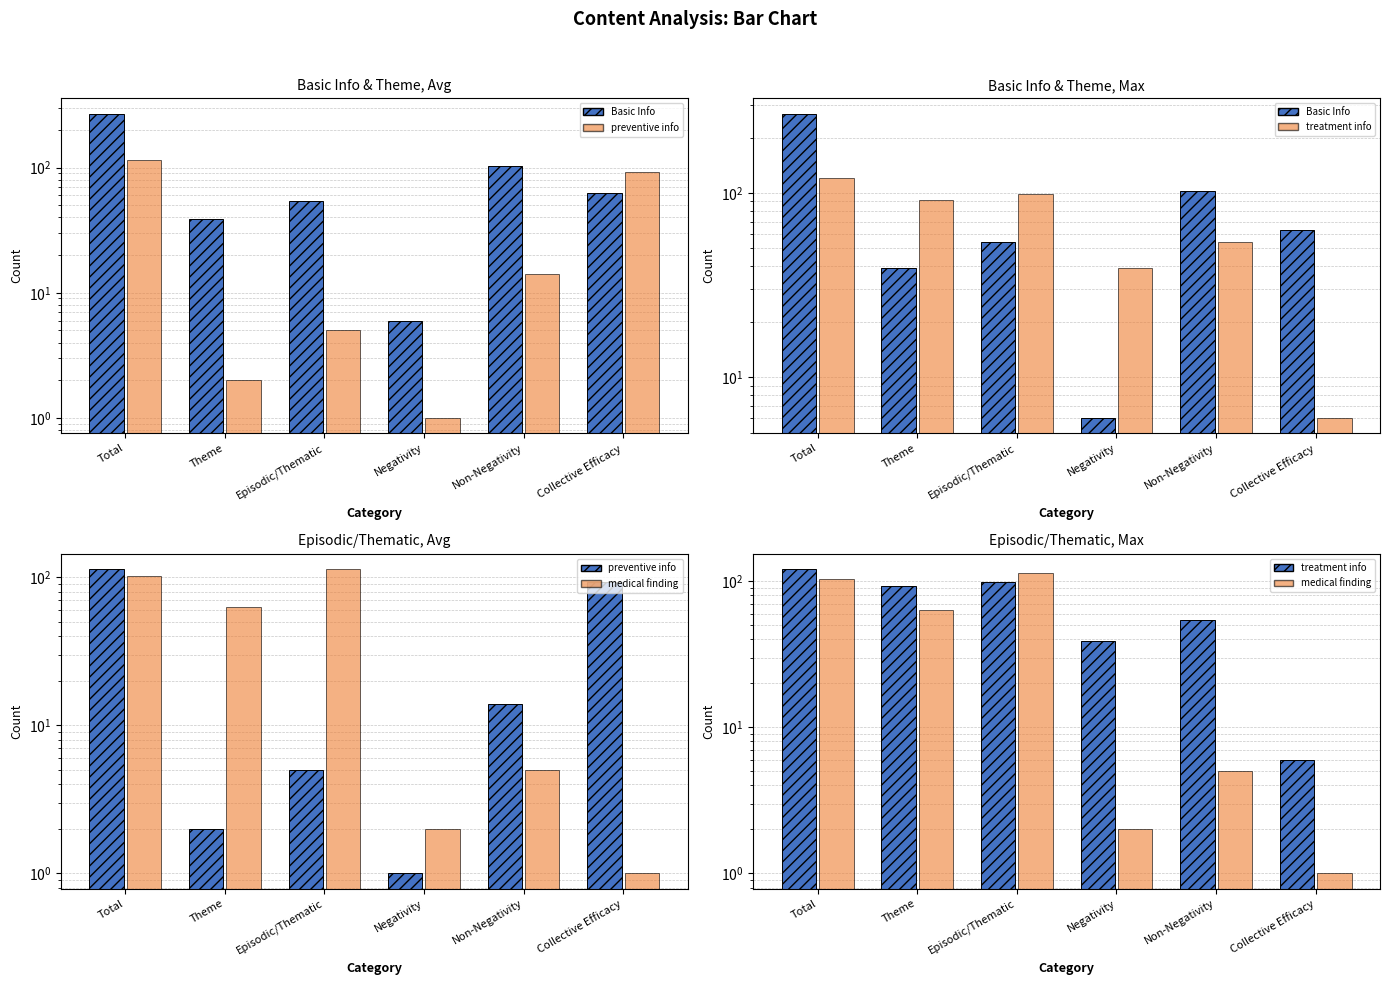

How many values in the Basic Info series exceed 63?

2